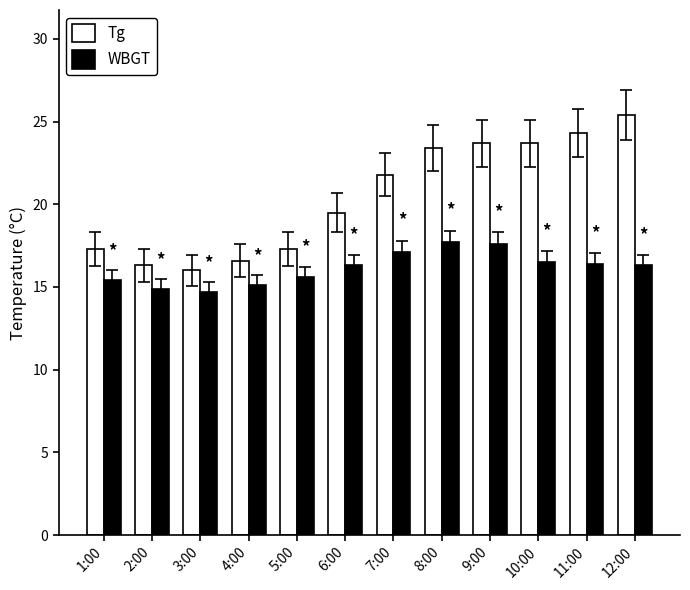

The WBGT series shows 16.3 at 6:00. True or false?

True